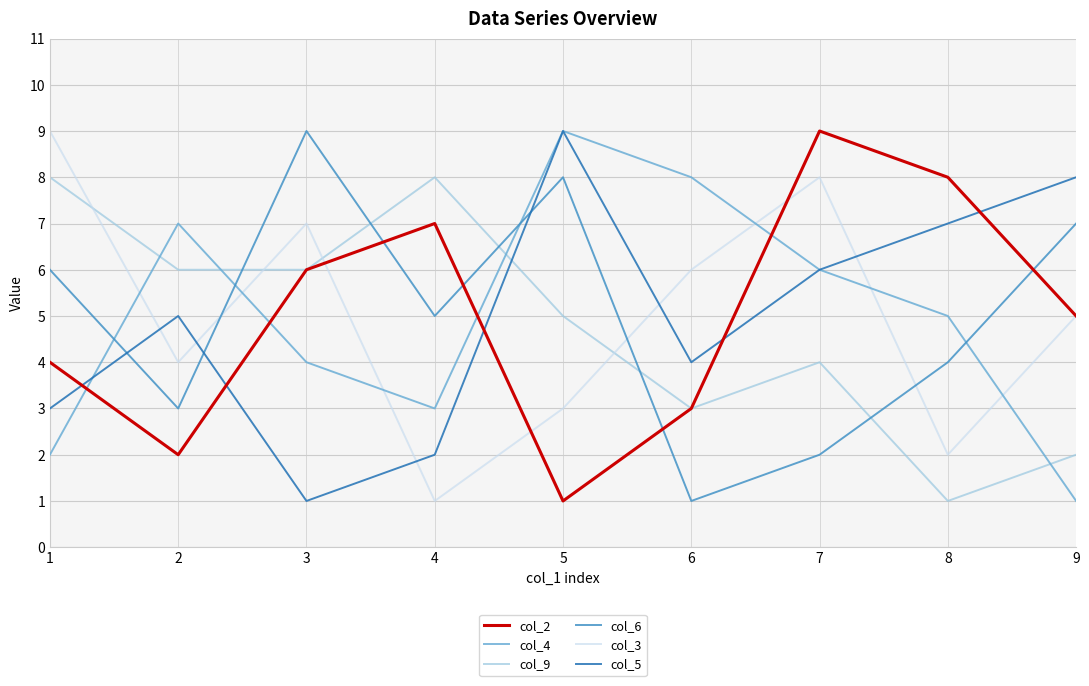

The value of col_6 at 5 is 8. True or false?

True